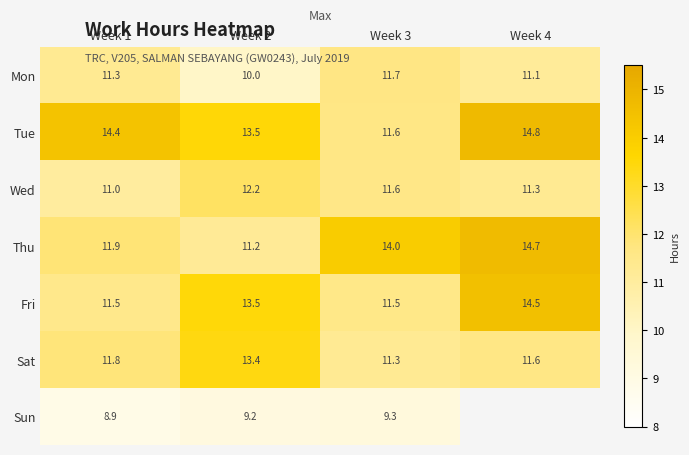

Is the value of Tue at Week 2 greater than the value of Wed at Week 3?

Yes